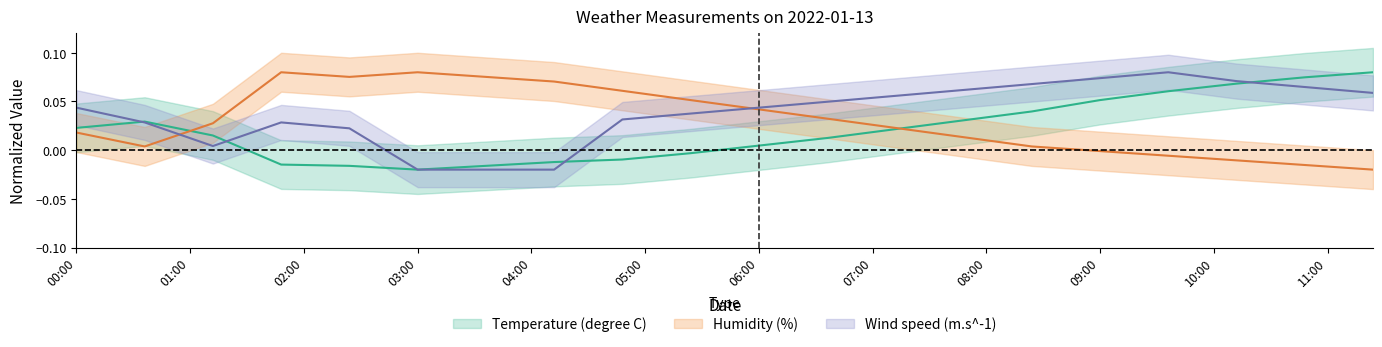

How many data points in Humidity (%) are less than 0?

5